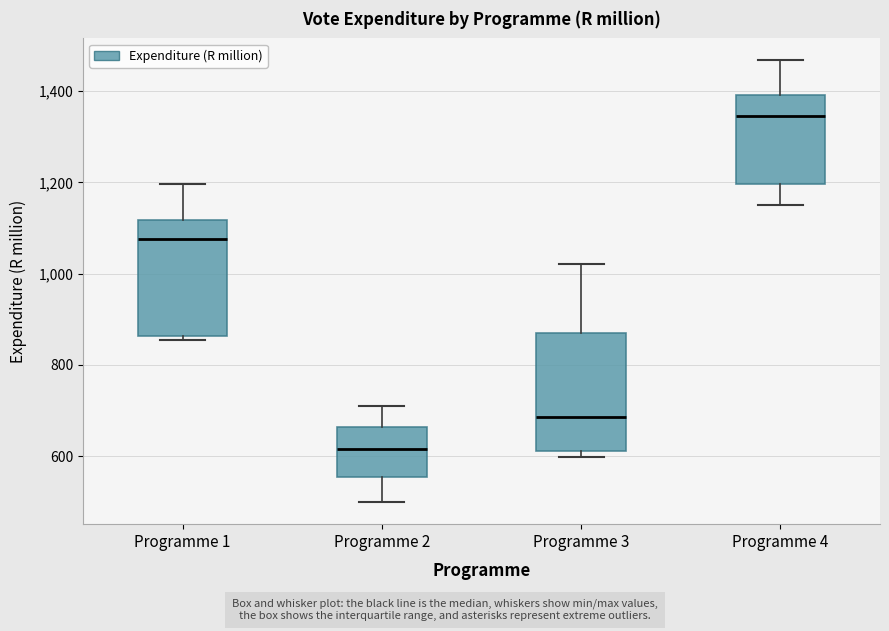

Which box has the highest median line?

Programme 4